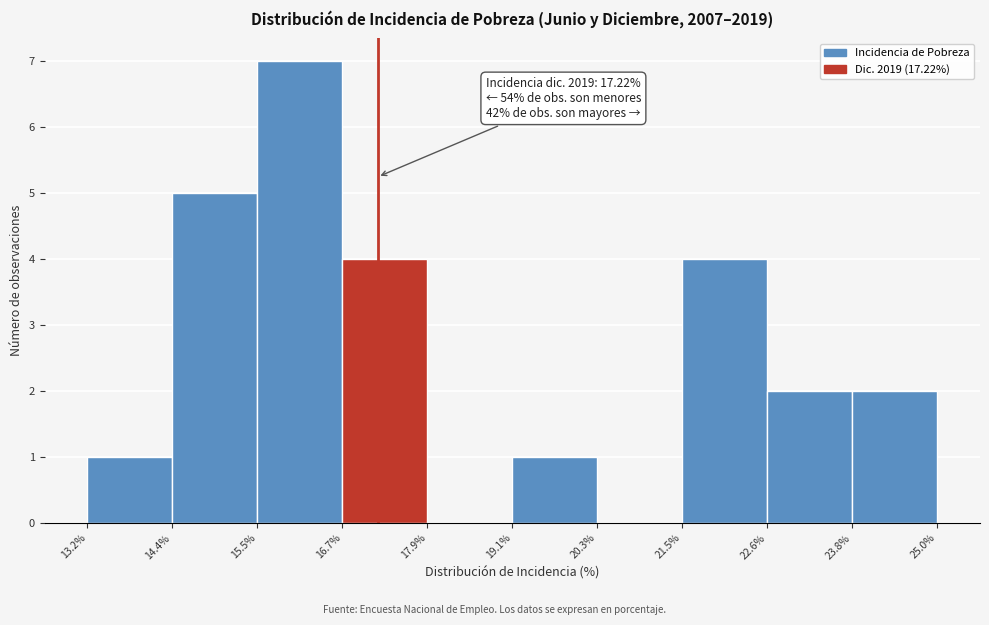

Which range on the x-axis has the tallest bar?

15.5% to 16.7%